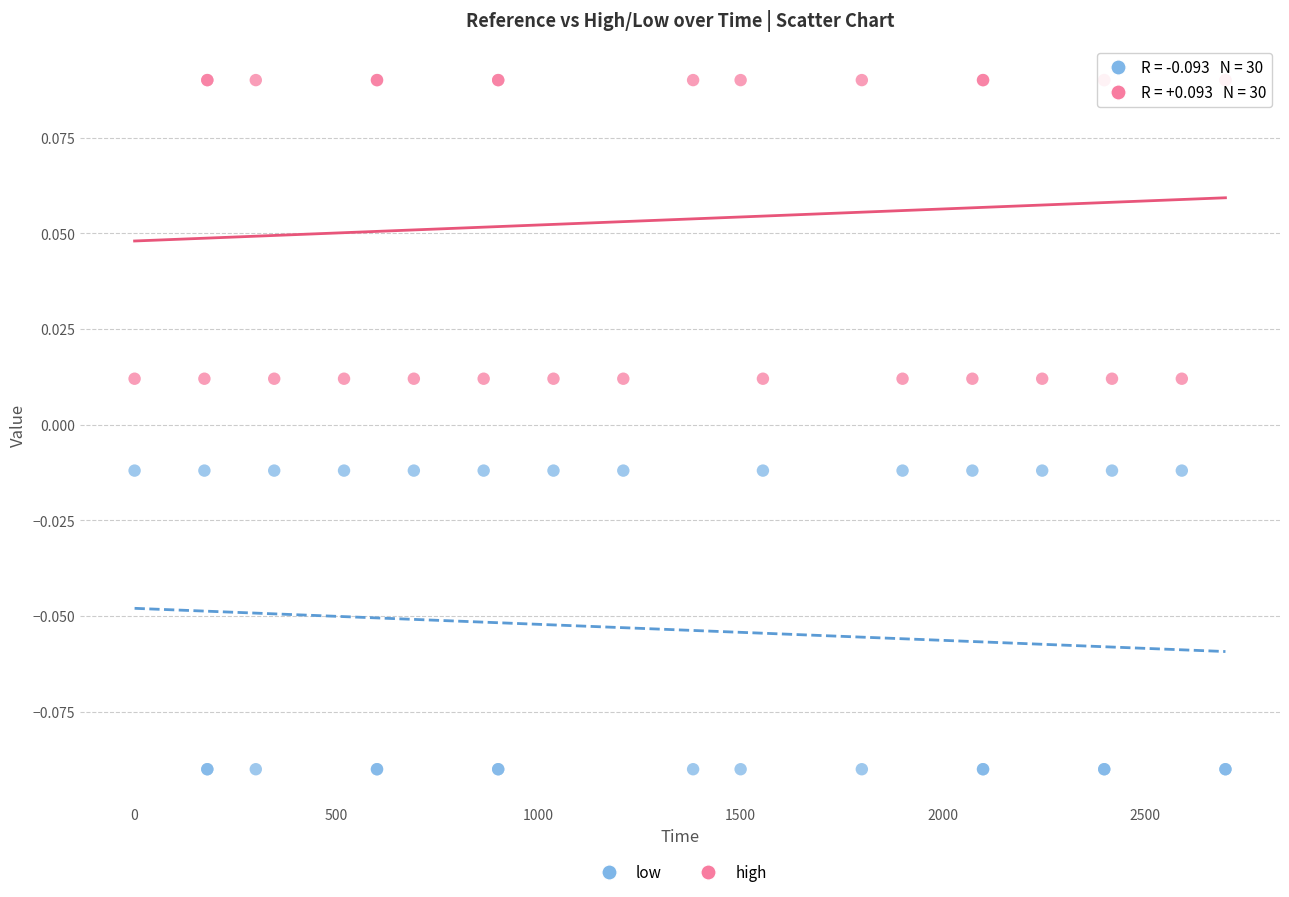

What is the X range (max minus min) for the scatter plot?

2700.0